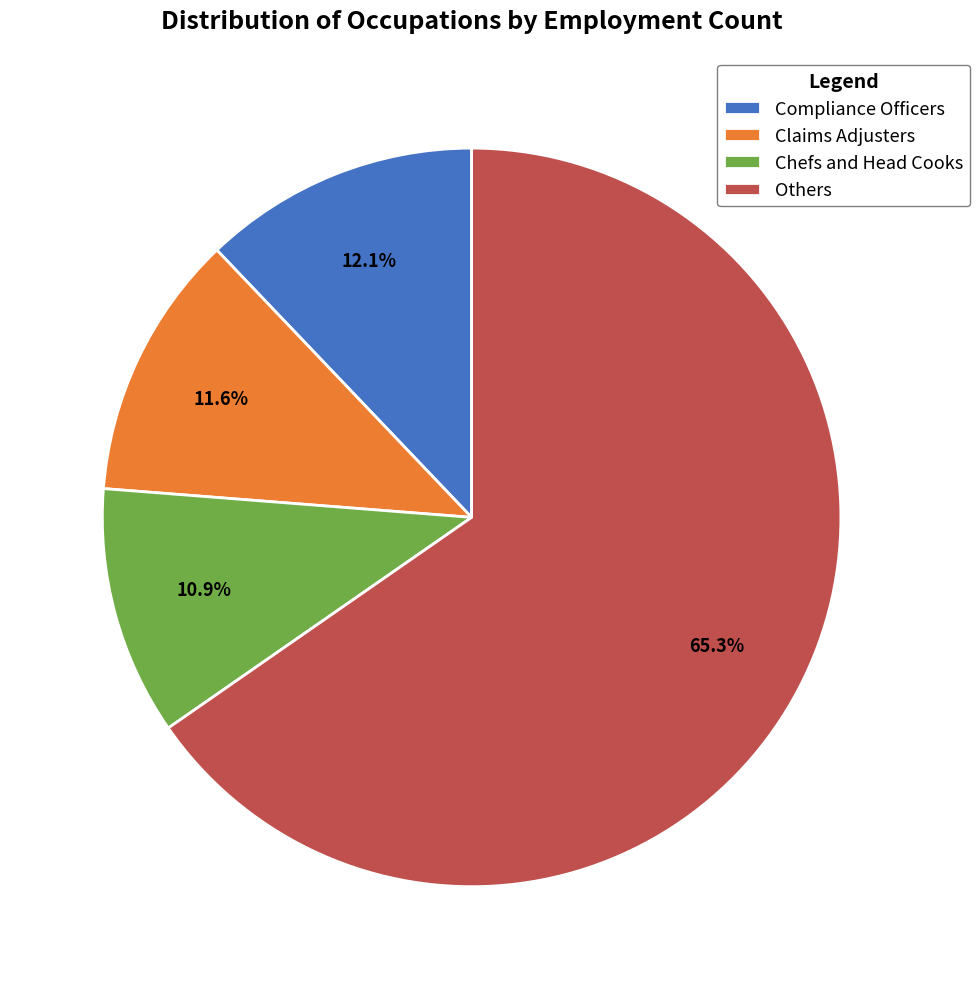

Combined, do Compliance Officers and Chefs and Head Cooks account for over 50%?

No